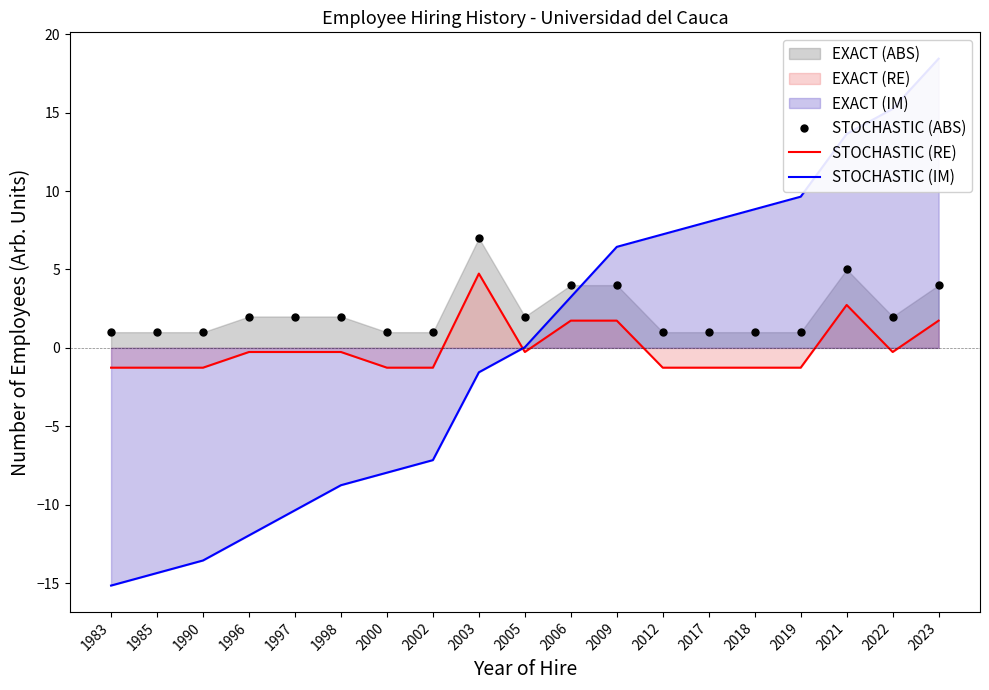

How many positive values does the STOCHASTIC (IM) series have?

10